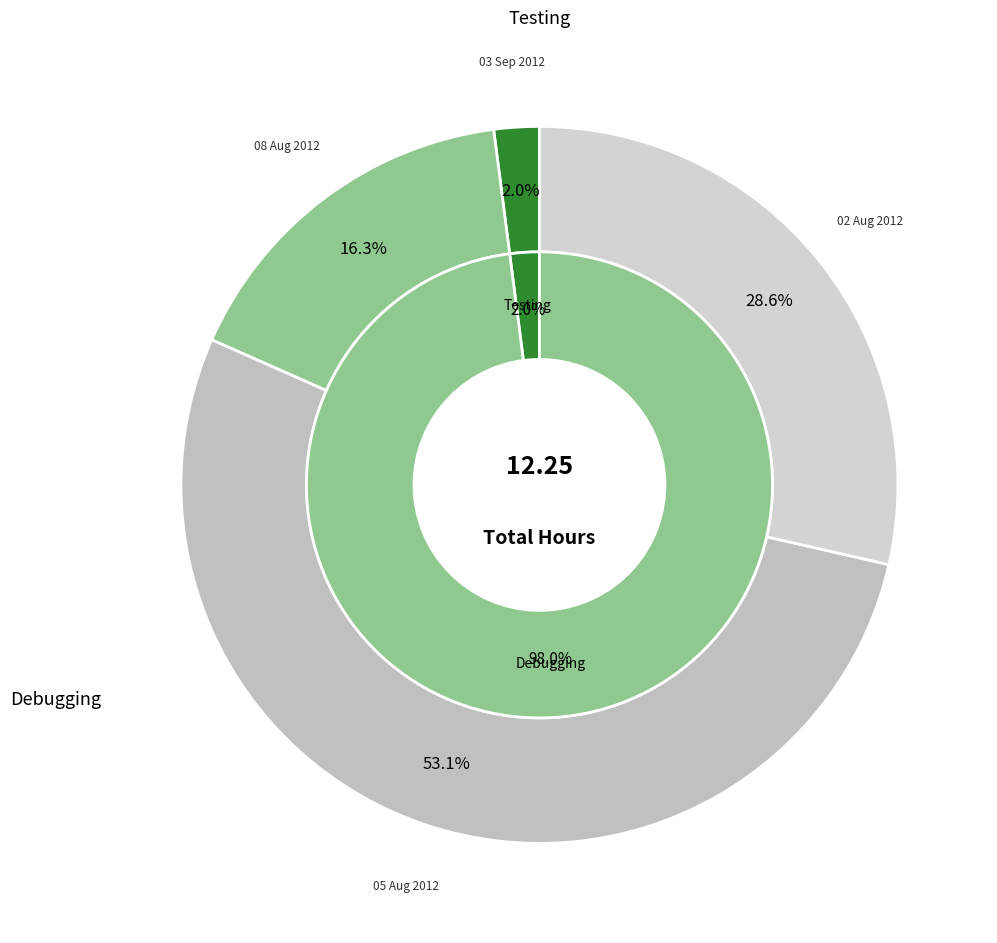

Does 05 Aug 2012 represent more than half of the total?

Yes